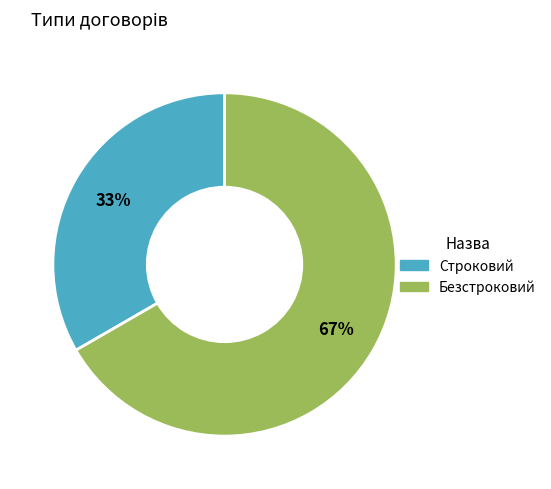

How many segments does this pie chart have?

2